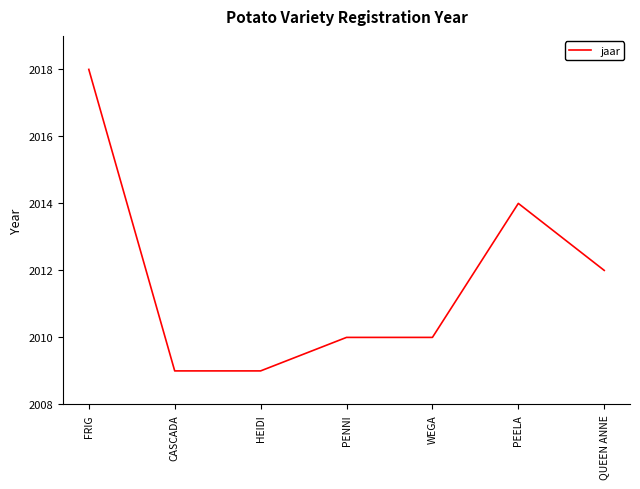

What is the difference between the second highest and second lowest values?

5